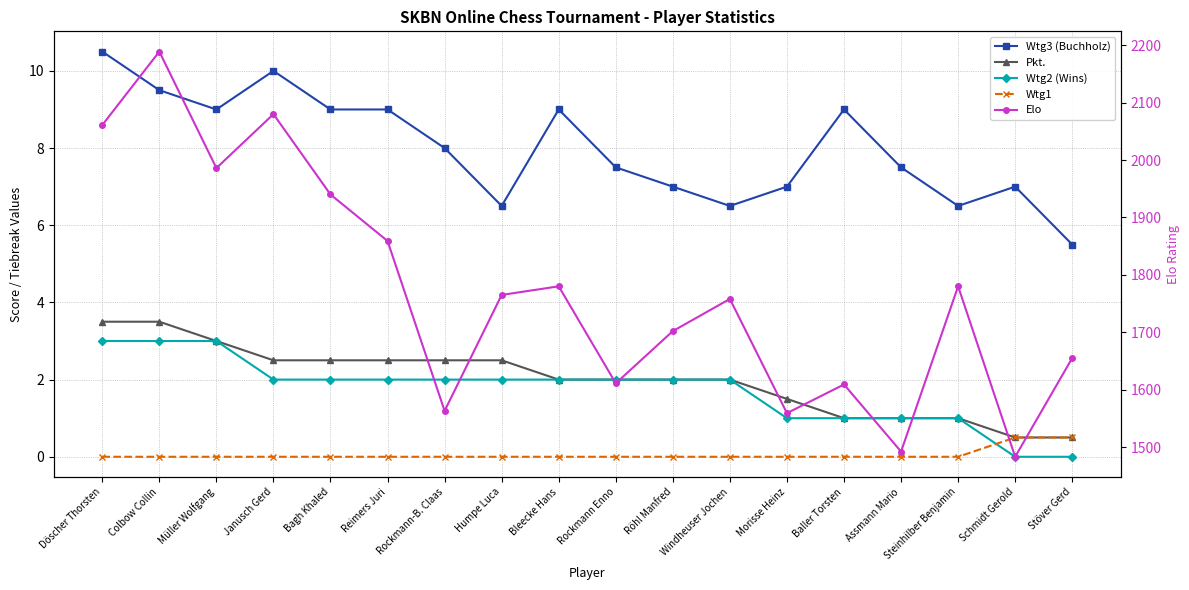

Reading right to left, what are all the values shown in this chart?

Wtg3 (Buchholz): Stöver Gerd=5.5	Schmidt Gerold=7.0	Steinhilber Benjamin=6.5	Assmann Mario=7.5	Baller Torsten=9.0	Morisse Heinz=7.0	Windheuser Jochen=6.5	Röhl Manfred=7.0	Rockmann Enno=7.5	Bleecke Hans=9.0	Humpe Luca=6.5	Rockmann-B. Claas=8.0	Reimers Juri=9.0	Bagh Khaled=9.0	Janusch Gerd=10.0	Müller Wolfgang=9.0	Colbow Collin=9.5	Döscher Thorsten=10.5
Pkt.: Stöver Gerd=0.5	Schmidt Gerold=0.5	Steinhilber Benjamin=1.0	Assmann Mario=1.0	Baller Torsten=1.0	Morisse Heinz=1.5	Windheuser Jochen=2.0	Röhl Manfred=2.0	Rockmann Enno=2.0	Bleecke Hans=2.0	Humpe Luca=2.5	Rockmann-B. Claas=2.5	Reimers Juri=2.5	Bagh Khaled=2.5	Janusch Gerd=2.5	Müller Wolfgang=3.0	Colbow Collin=3.5	Döscher Thorsten=3.5
Wtg2 (Wins): Stöver Gerd=0.0	Schmidt Gerold=0.0	Steinhilber Benjamin=1.0	Assmann Mario=1.0	Baller Torsten=1.0	Morisse Heinz=1.0	Windheuser Jochen=2.0	Röhl Manfred=2.0	Rockmann Enno=2.0	Bleecke Hans=2.0	Humpe Luca=2.0	Rockmann-B. Claas=2.0	Reimers Juri=2.0	Bagh Khaled=2.0	Janusch Gerd=2.0	Müller Wolfgang=3.0	Colbow Collin=3.0	Döscher Thorsten=3.0
Wtg1: Stöver Gerd=0.5	Schmidt Gerold=0.5	Steinhilber Benjamin=0.0	Assmann Mario=0.0	Baller Torsten=0.0	Morisse Heinz=0.0	Windheuser Jochen=0.0	Röhl Manfred=0.0	Rockmann Enno=0.0	Bleecke Hans=0.0	Humpe Luca=0.0	Rockmann-B. Claas=0.0	Reimers Juri=0.0	Bagh Khaled=0.0	Janusch Gerd=0.0	Müller Wolfgang=0.0	Colbow Collin=0.0	Döscher Thorsten=0.0
Elo: Stöver Gerd=1655.0	Schmidt Gerold=1483.0	Steinhilber Benjamin=1780.0	Assmann Mario=1492.0	Baller Torsten=1609.0	Morisse Heinz=1559.0	Windheuser Jochen=1758.0	Röhl Manfred=1702.0	Rockmann Enno=1611.0	Bleecke Hans=1780.0	Humpe Luca=1765.0	Rockmann-B. Claas=1563.0	Reimers Juri=1859.0	Bagh Khaled=1940.0	Janusch Gerd=2080.0	Müller Wolfgang=1986.0	Colbow Collin=2189.0	Döscher Thorsten=2061.0